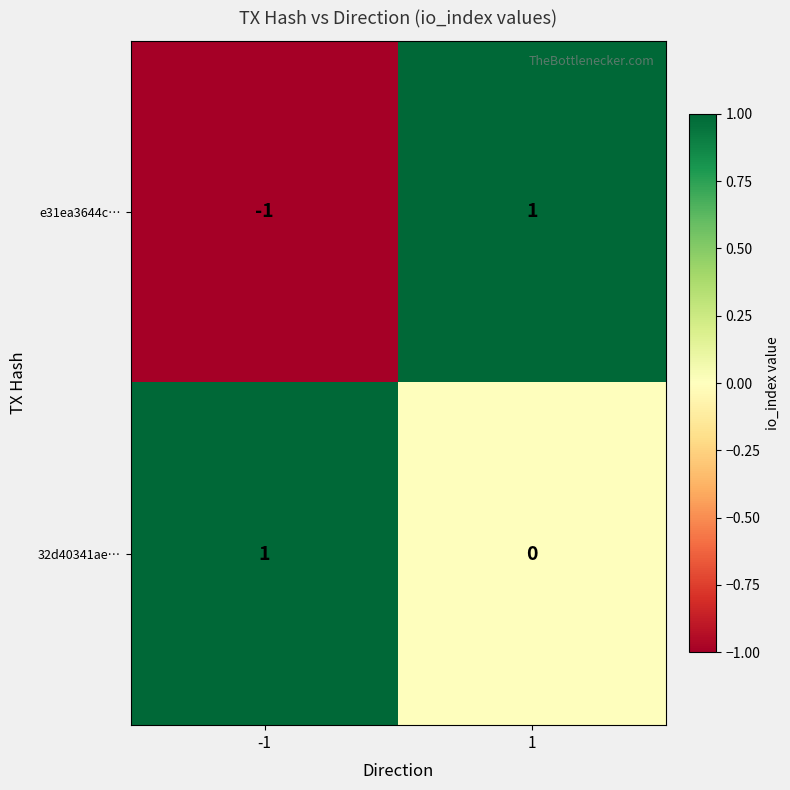

How many data points does each series have?

2